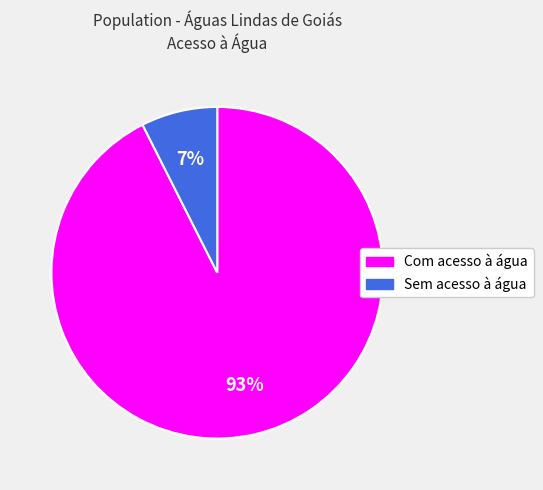

Count the number of slices in the pie.

2